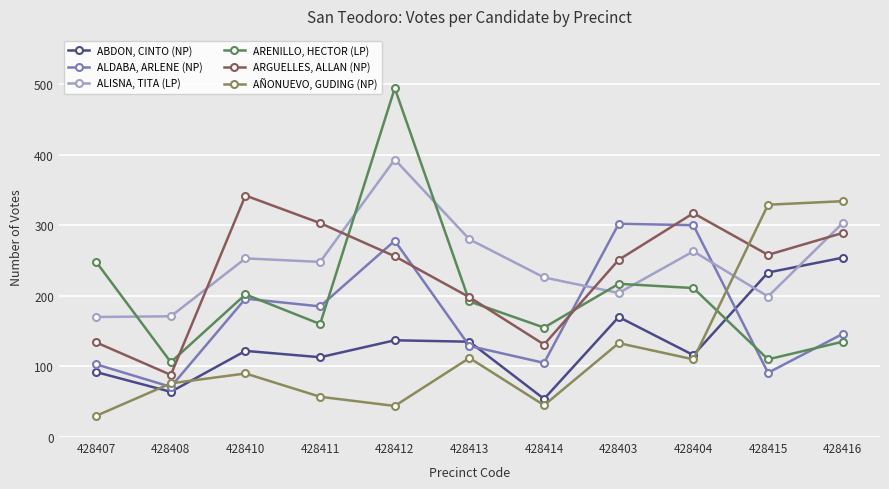

What is the label of the 11th point from the left?

428416